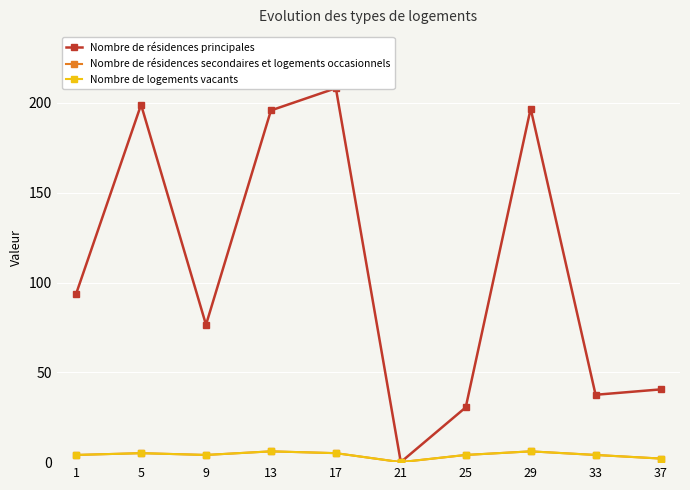

Rank the categories by Nombre de logements vacants value from lowest to highest.

21, 37, 1, 9, 25, 33, 5, 17, 13, 29